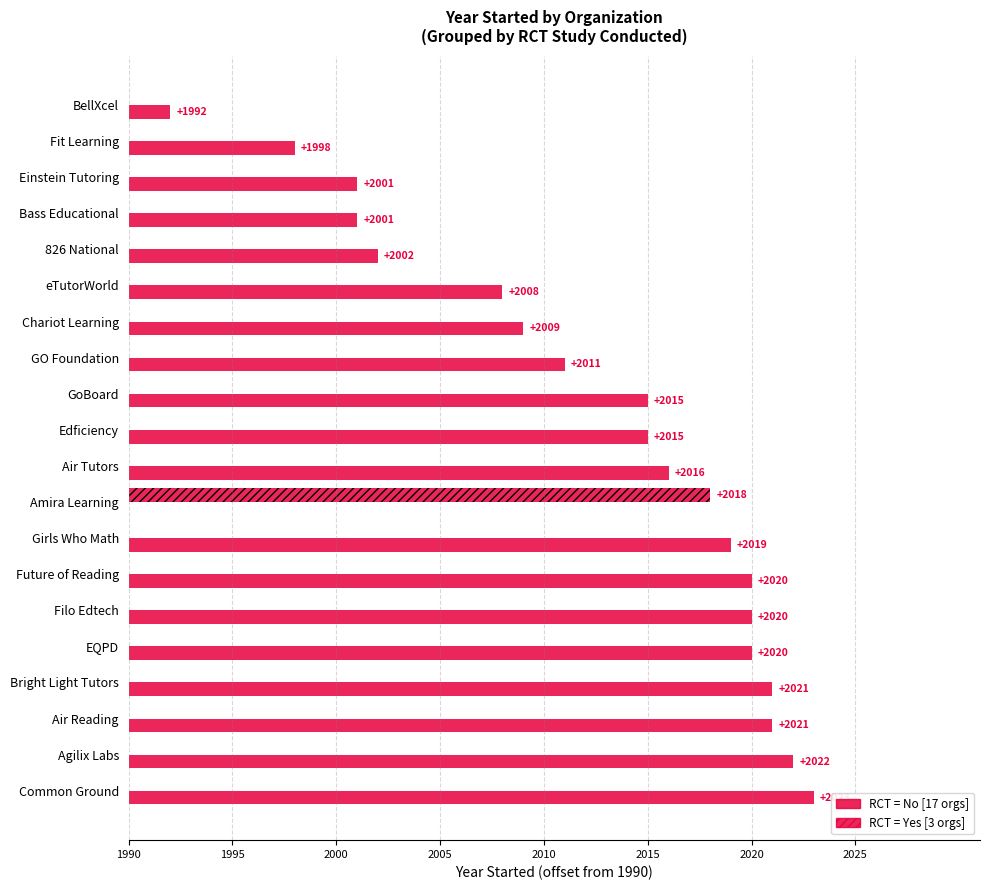

Reading right to left, what are all the values shown in this chart?

RCT = No: 2	8	11	11	12	18	19	21	25	25	26	0	29	30	30	30	31	31	32	33
RCT = Yes: 0	0	0	0	0	0	0	0	0	0	0	28	0	0	0	0	0	0	0	0